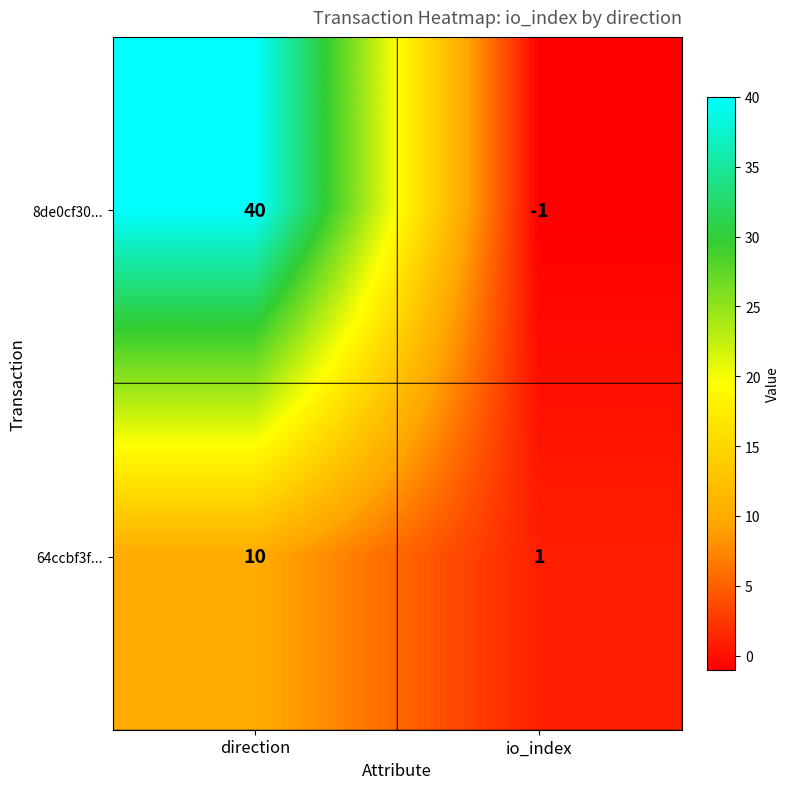

At which label is 64ccbf3f... closest to 5?

io_index